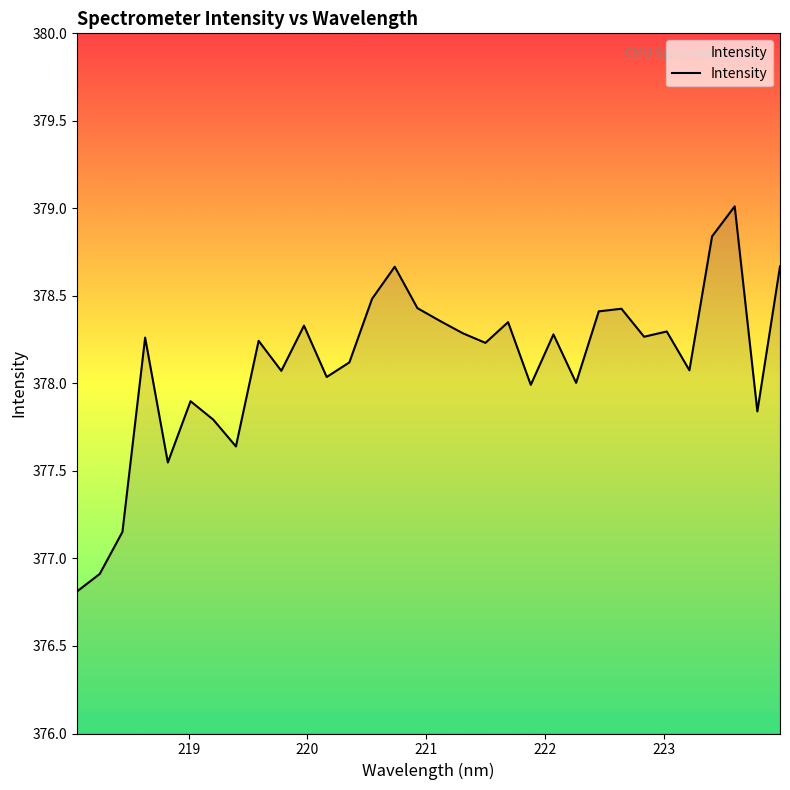

What is the minimum value shown in the chart?

376.8